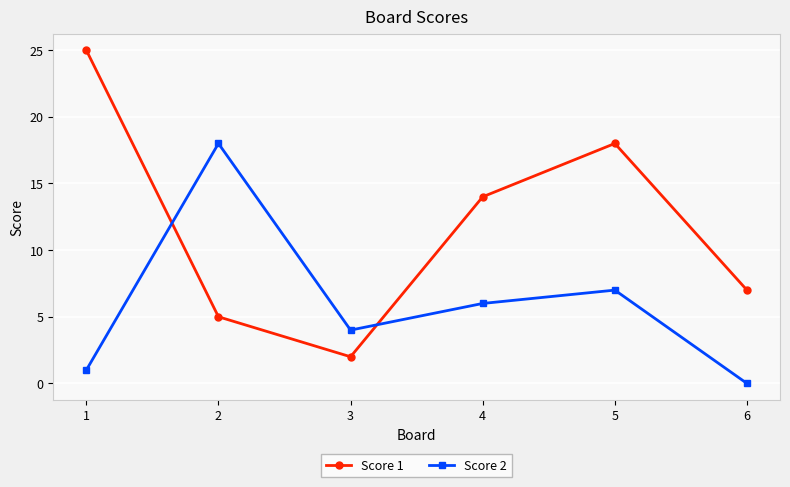

How many distinct data groups are displayed?

2